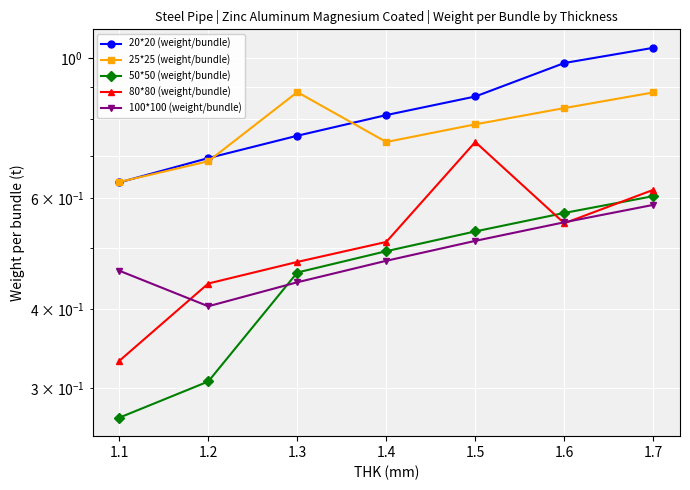

True or false: 50*50 (weight/bundle) and 20*20 (weight/bundle) intersect in this chart.

False